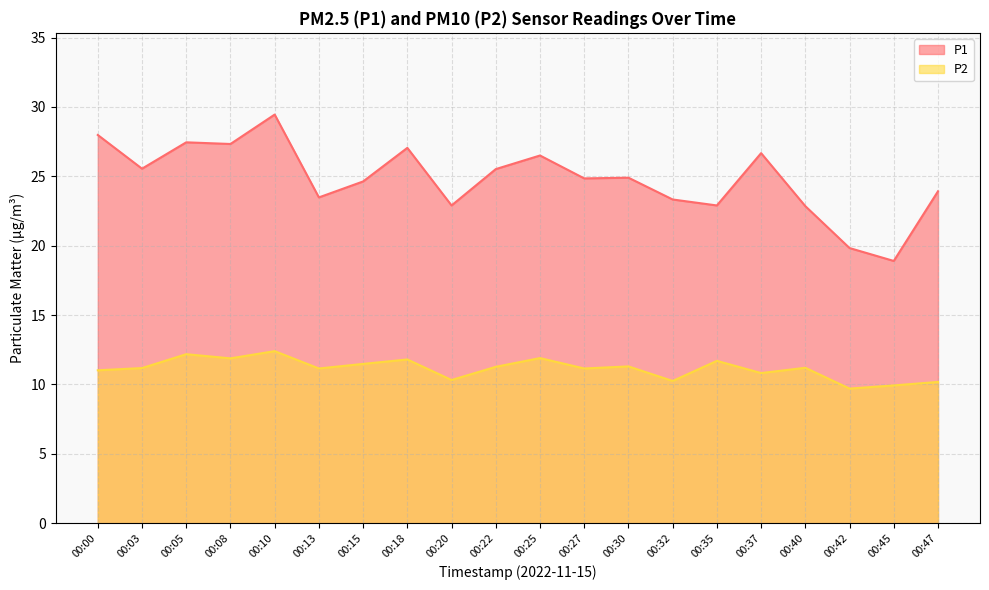

At which label is P1 closest to 24?

00:47